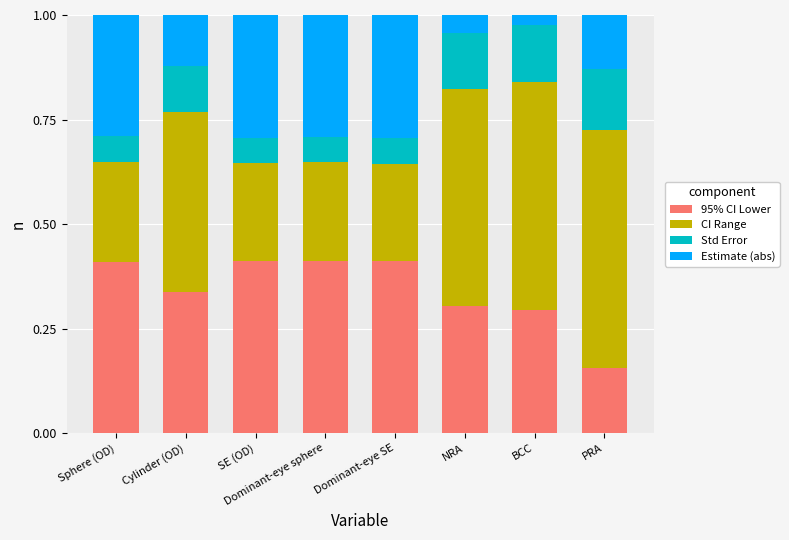

Which category has the lowest value in the 95% CI Lower series?

PRA